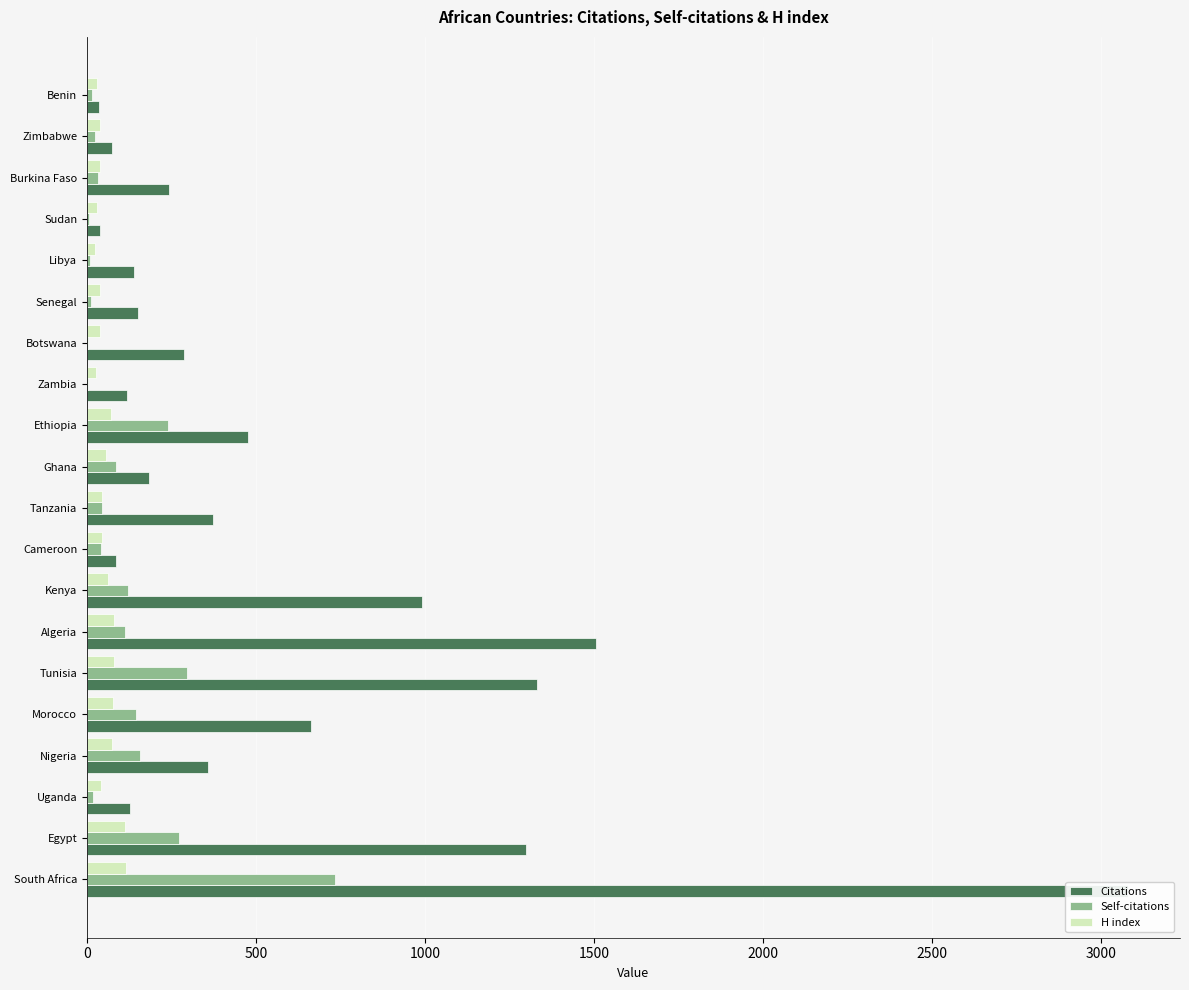

At 500, list the series in order from largest to smallest.

Citations, Self-citations, H index